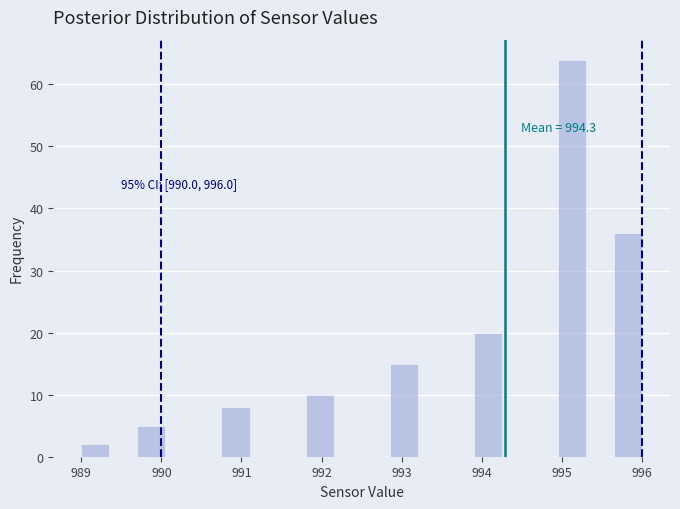

Read against the x-axis, roughly where is the centre of the tallest bar?

995.1